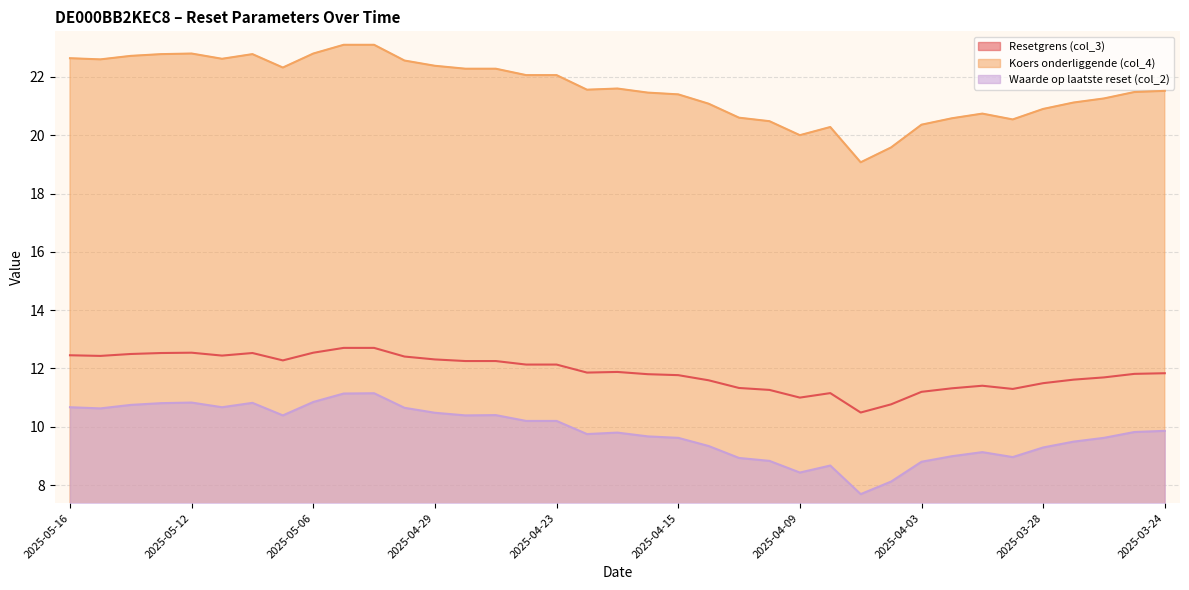

How many values in the Koers onderliggende (col_4) series are below 21?

11